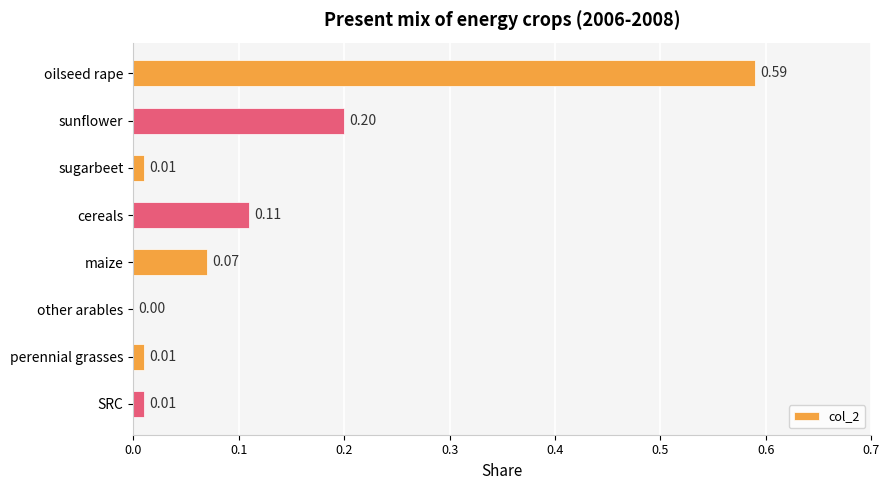

What is the sum of all values?

1.0